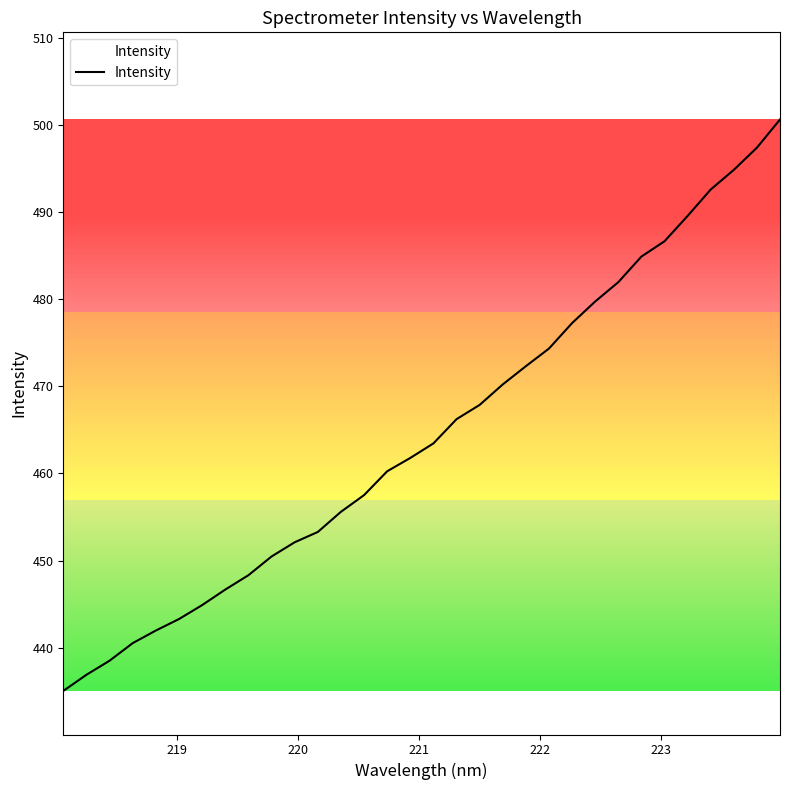

What is the minimum value shown in the chart?

435.1